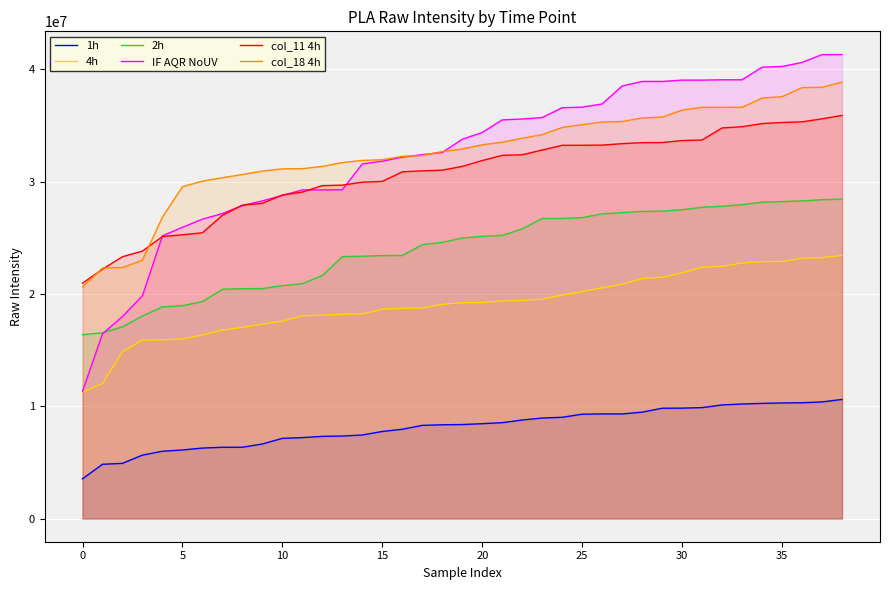

What is the sum of the col_18 4h values at 14 and 15?

63829630